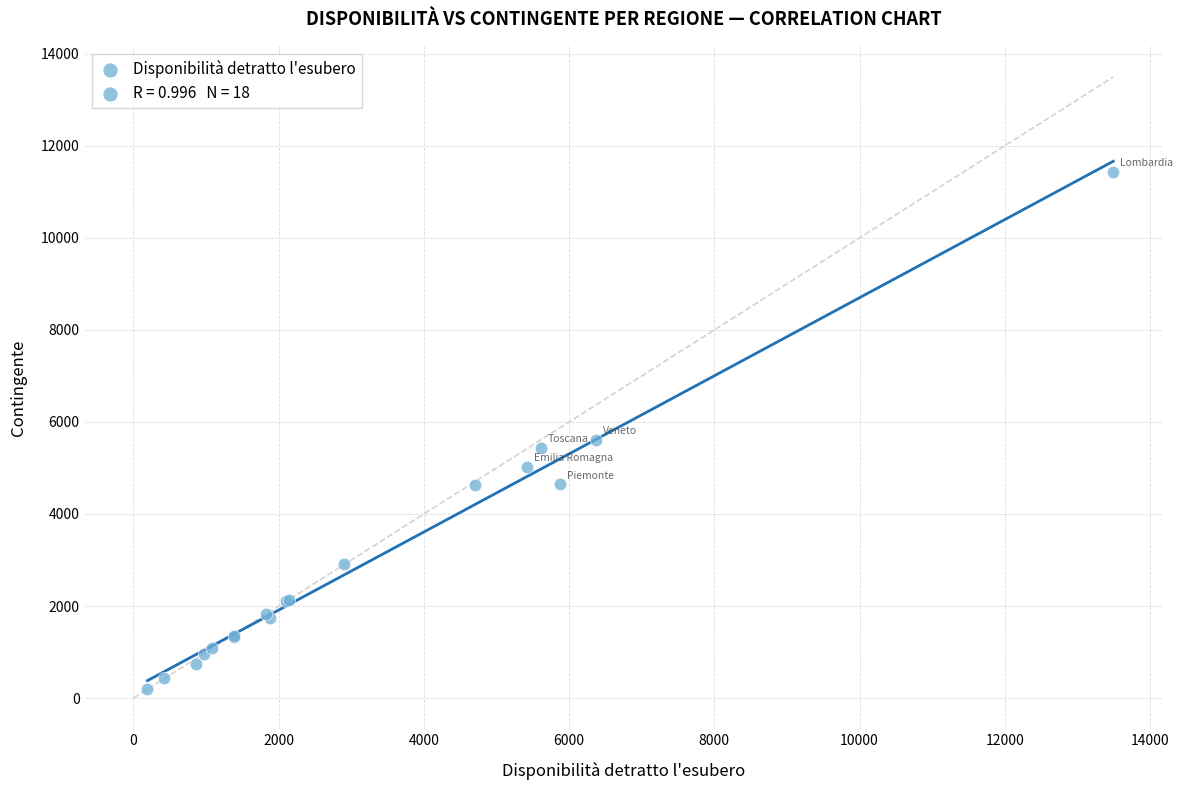

What Y value in the scatter plot is closest to 5816?

5612